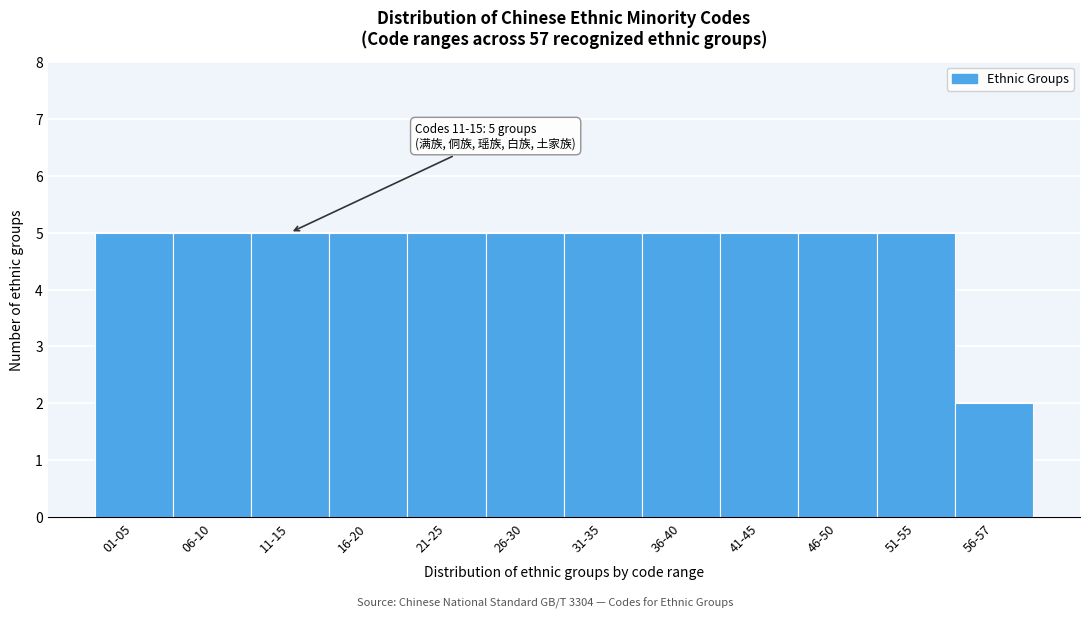

Reading right to left, what are all the values shown in this chart?

2	5	5	5	5	5	5	5	5	5	5	5